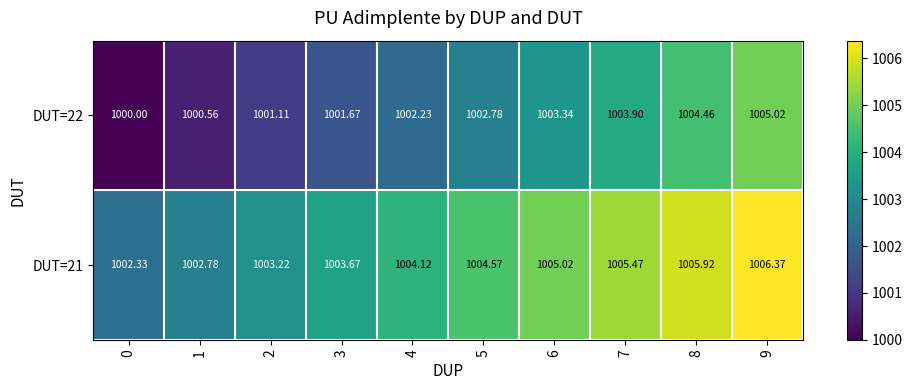

Rank the series by their average value, from highest to lowest.

DUT=21, DUT=22